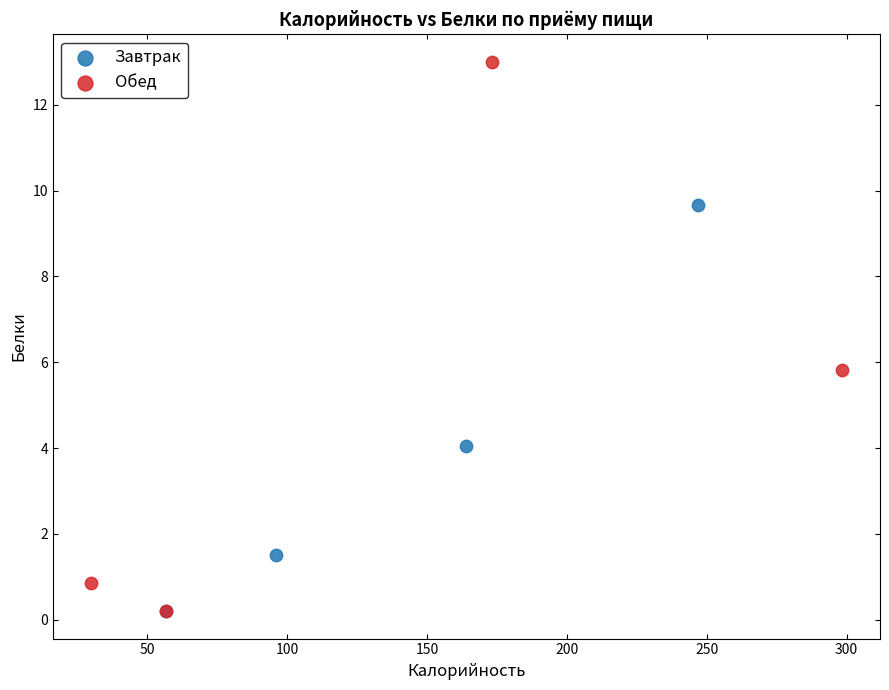

Which series reaches the maximum Y coordinate?

Обед